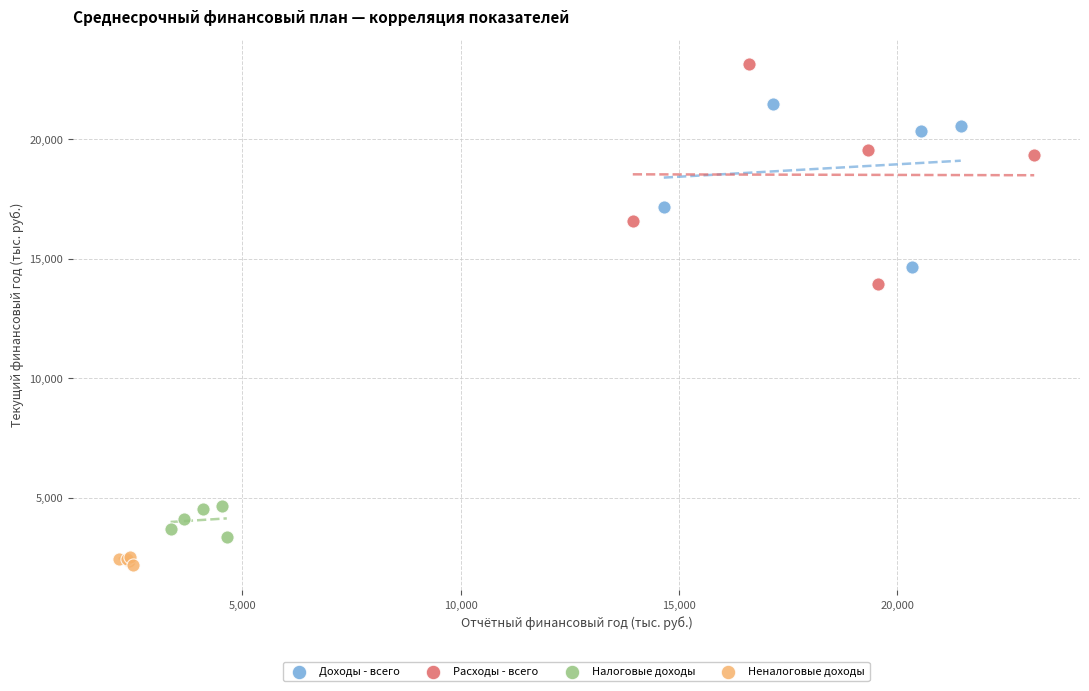

Which series has the largest Y range (max minus min)?

Расходы - всего